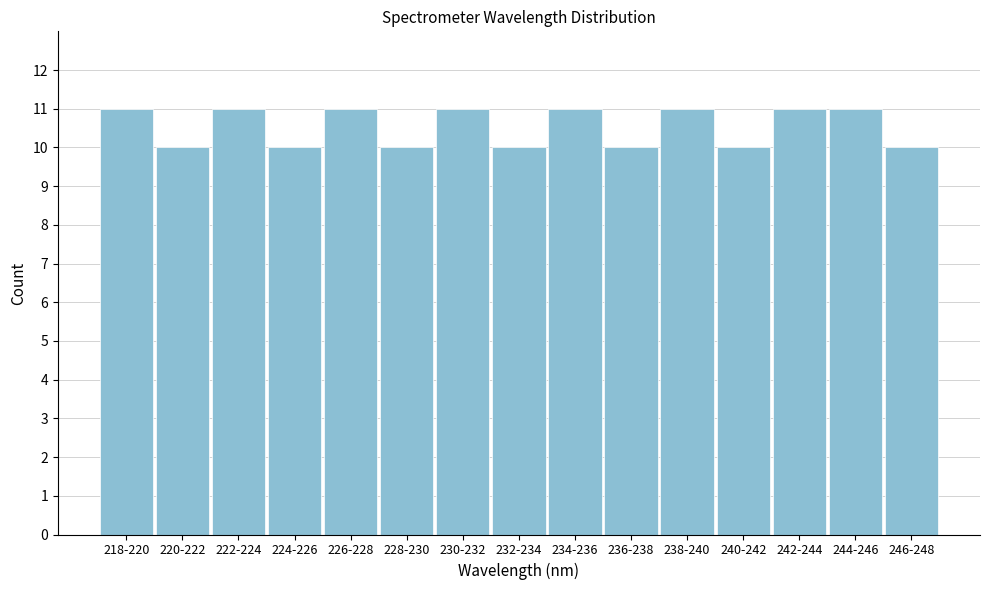

Reading left to right, what are all the values shown in this chart?

218-220=11	220-222=10	222-224=11	224-226=10	226-228=11	228-230=10	230-232=11	232-234=10	234-236=11	236-238=10	238-240=11	240-242=10	242-244=11	244-246=11	246-248=10